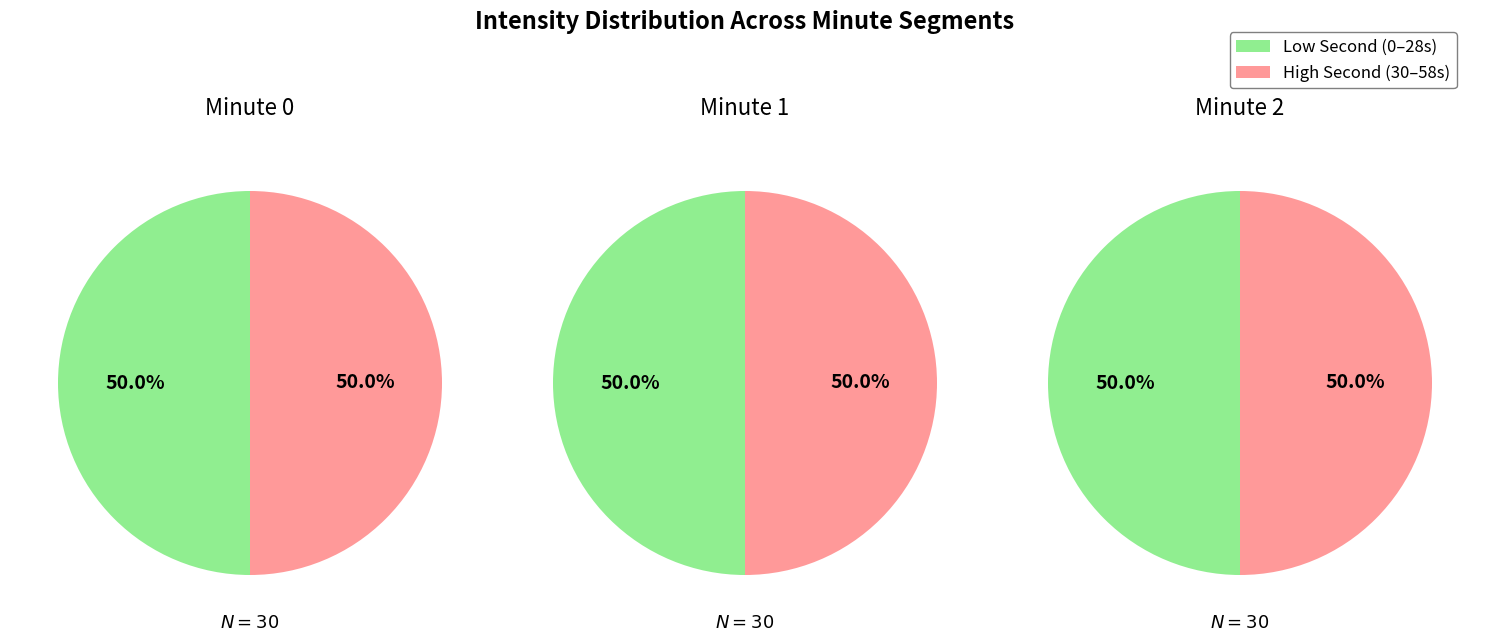

To the nearest percent, what percentage of the pie is 2?

50%